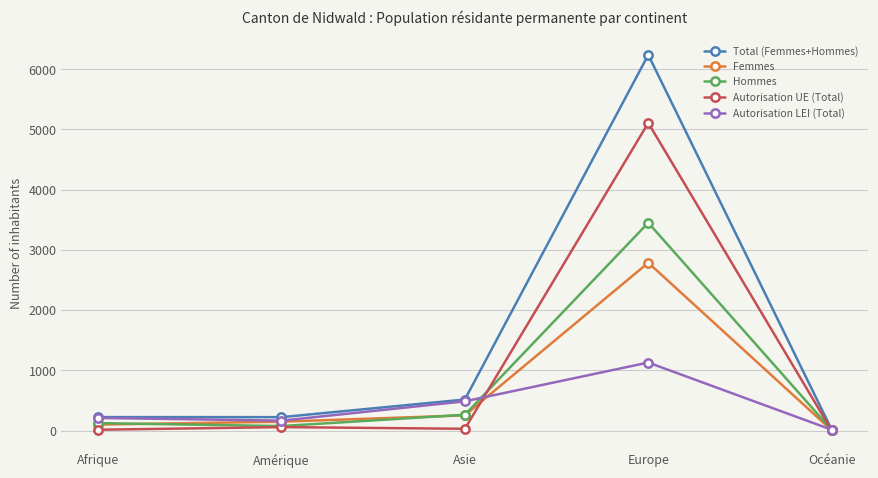

What is the label of the 1st point from the right?

Océanie